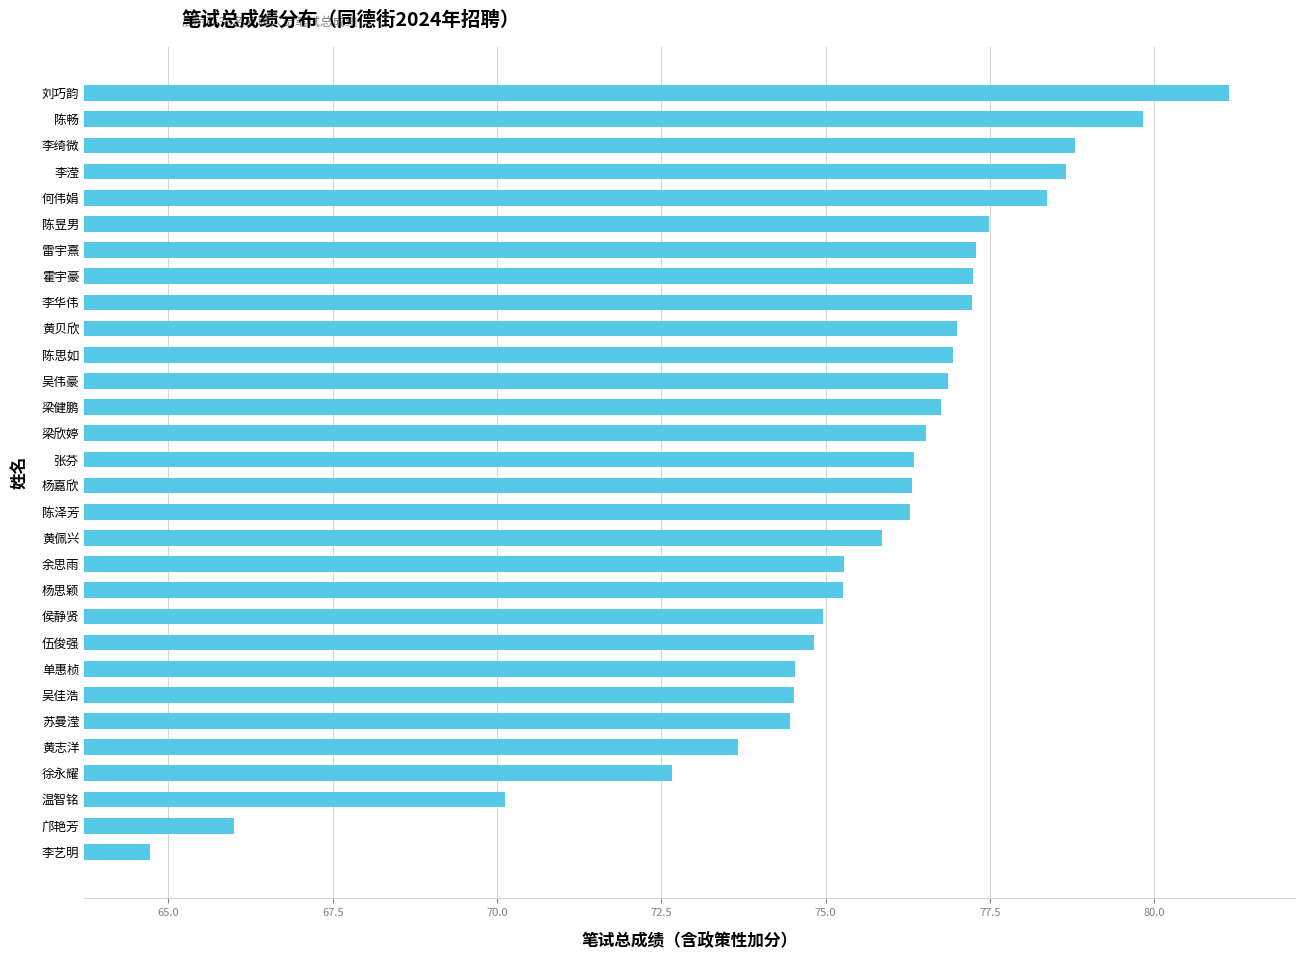

What is the sum of all values?

2265.9